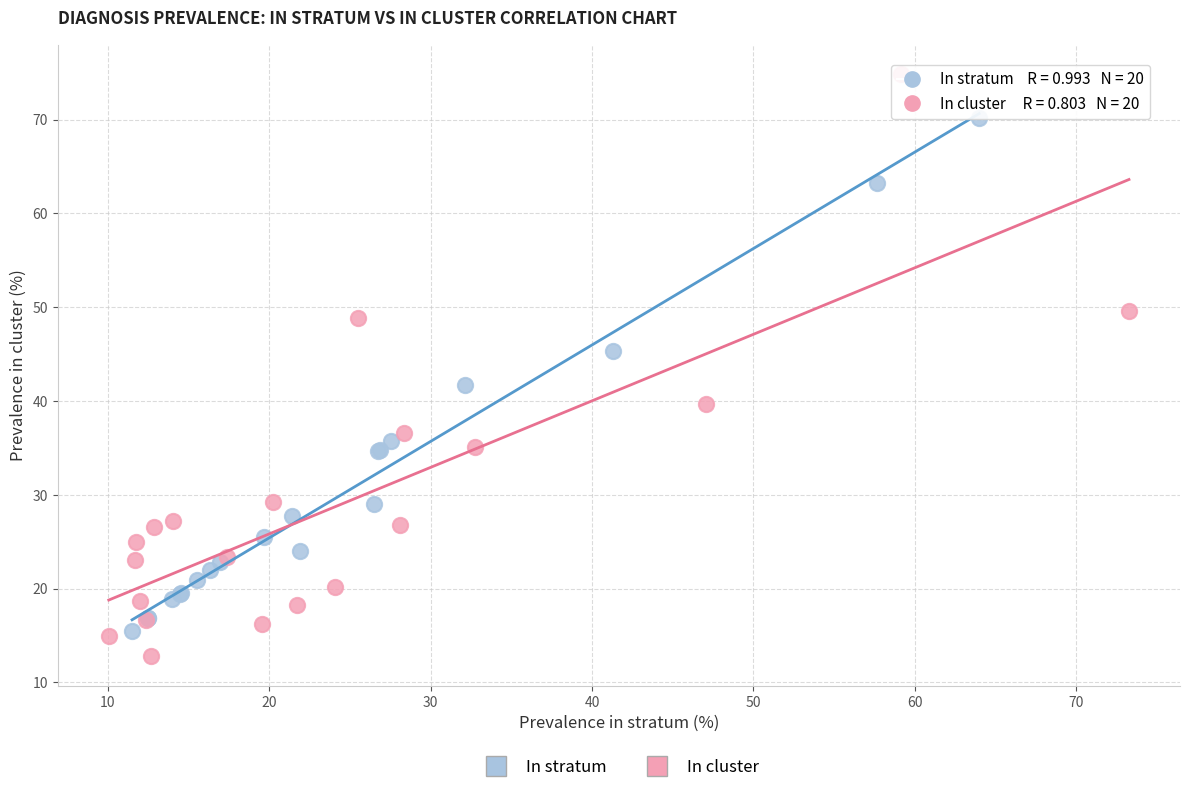

Which series has the widest spread of Y values?

In cluster